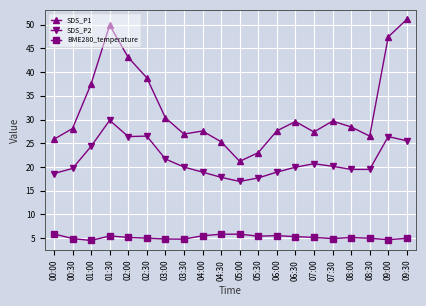

What is the difference between the SDS_P2 values at 00:30 and 00:00?

1.1